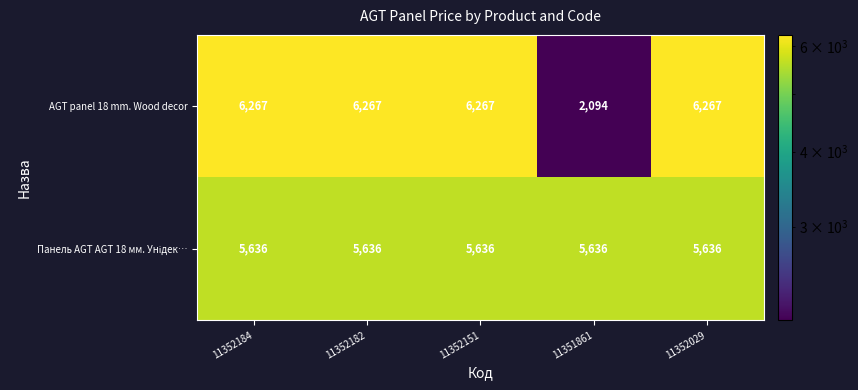

The value of AGT panel 18 mm. Wood decor at 11352184 is 6267. True or false?

True